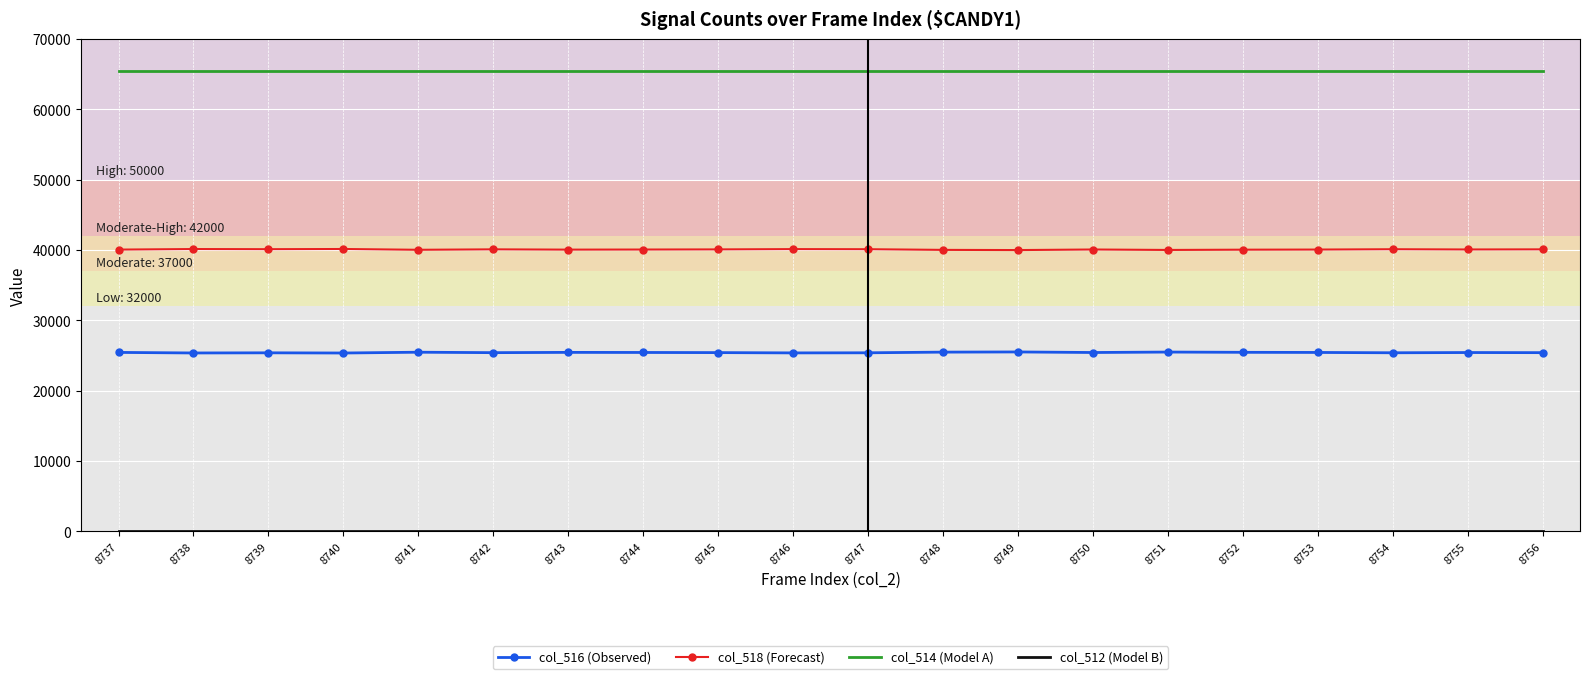

True or false: col_514 (Model A) has a value of 65535 at 8739.

True